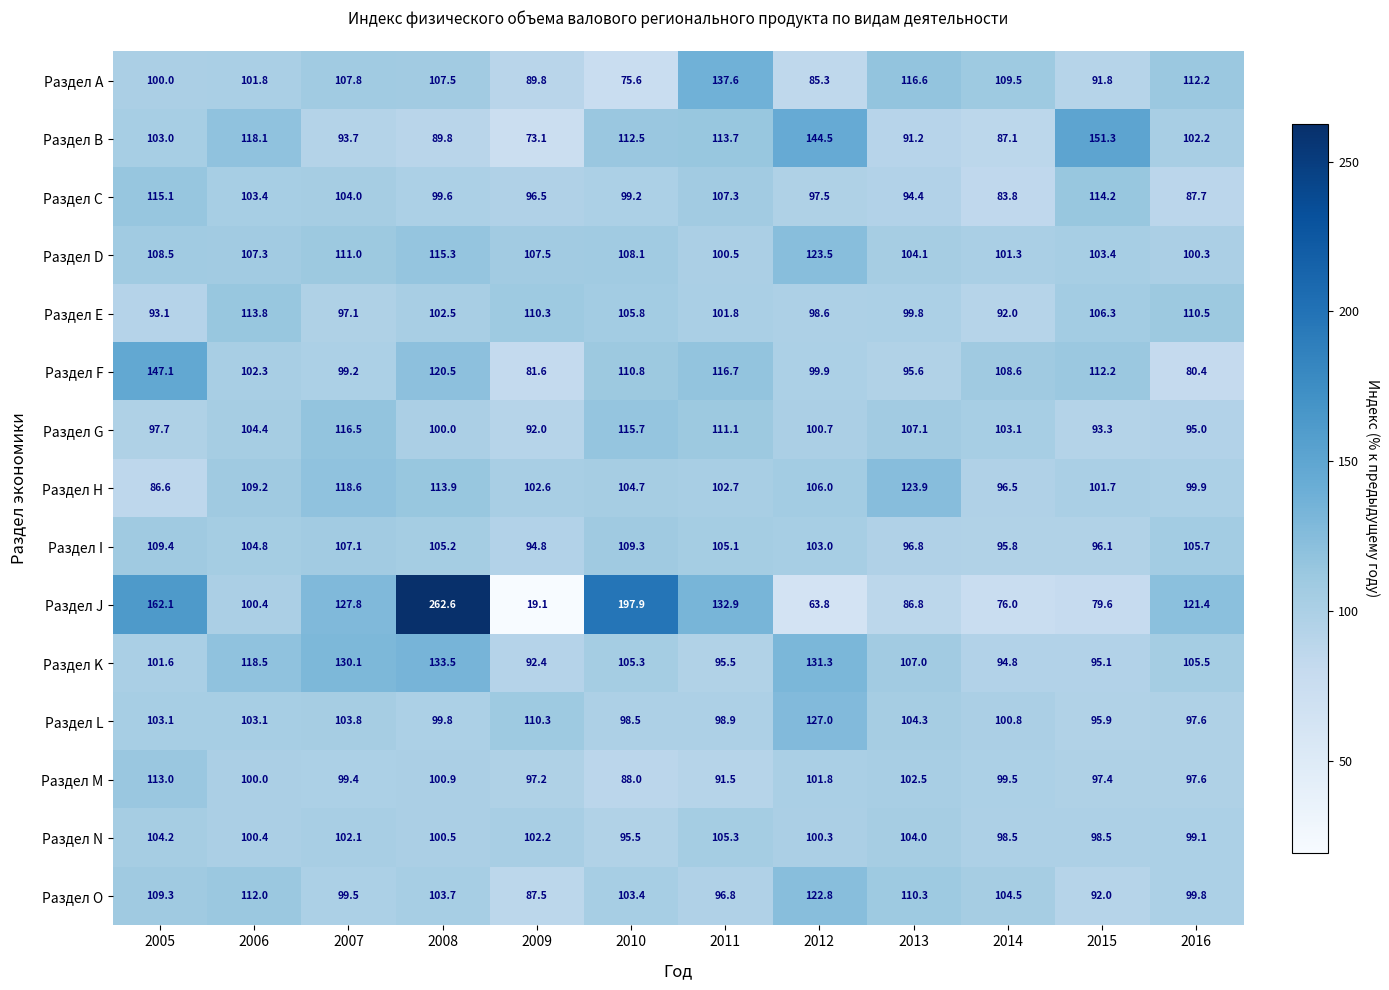

Rank the series by their maximum value, from highest to lowest.

Раздел J, Раздел B, Раздел F, Раздел A, Раздел K, Раздел L, Раздел H, Раздел D, Раздел O, Раздел G, Раздел C, Раздел E, Раздел M, Раздел I, Раздел N